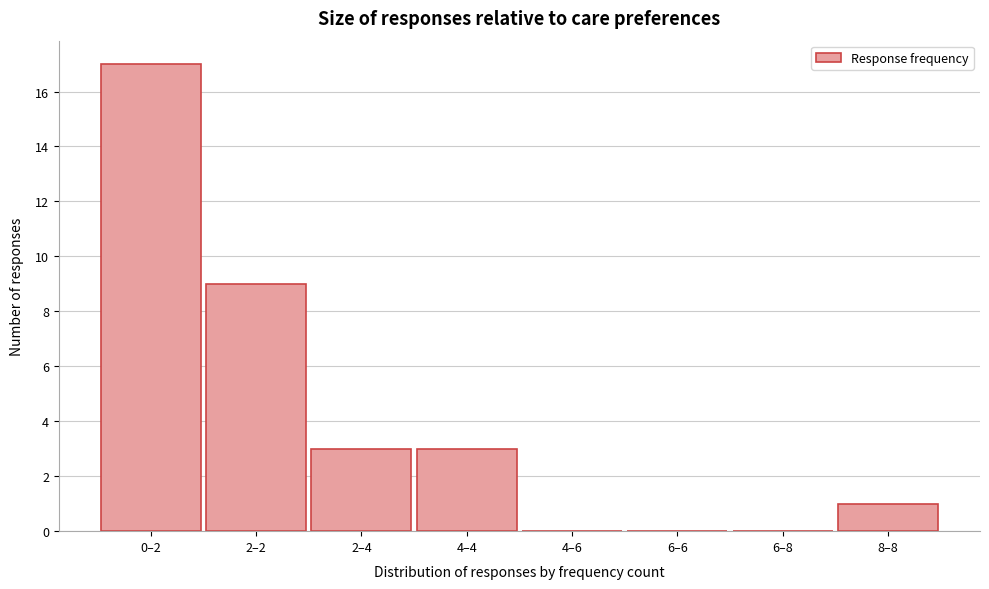

Reading right to left, extract all data points from this chart.

8–8=1	6–8=0	6–6=0	4–6=0	4–4=3	2–4=3	2–2=9	0–2=17